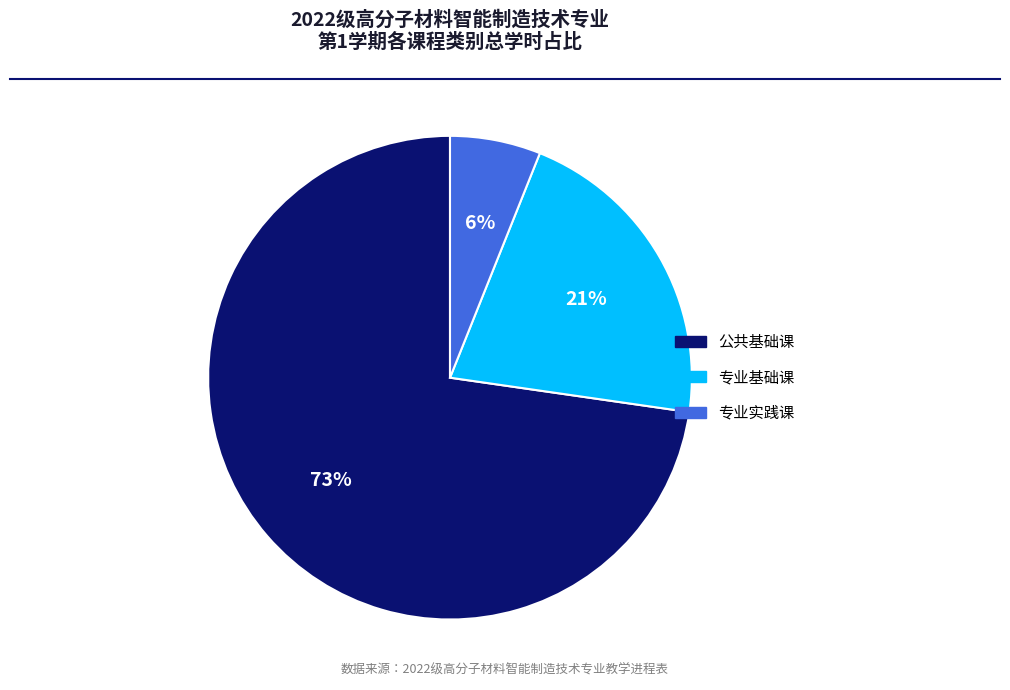

Which slice is the largest?

公共基础课